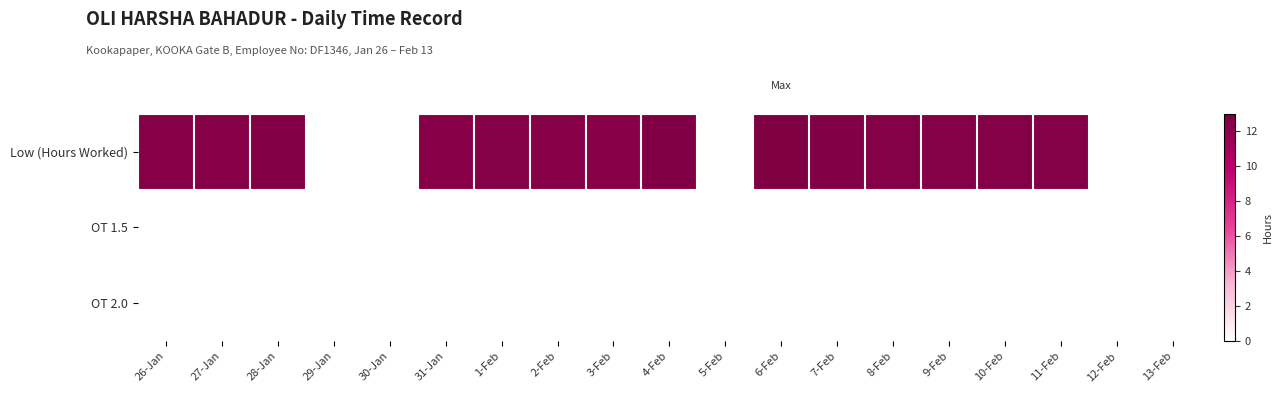

Reading left to right, transcribe all the data shown in this chart.

Low (Hours Worked): 26-Jan=12.4	27-Jan=12.4	28-Jan=12.5	29-Jan=0.0	30-Jan=0.0	31-Jan=12.3	1-Feb=12.5	2-Feb=12.4	3-Feb=12.4	4-Feb=12.6	5-Feb=0.0	6-Feb=12.7	7-Feb=12.6	8-Feb=12.4	9-Feb=12.5	10-Feb=12.4	11-Feb=12.4	12-Feb=0.0	13-Feb=0.0
OT 1.5: 26-Jan=0.0	27-Jan=0.0	28-Jan=0.0	29-Jan=0.0	30-Jan=0.0	31-Jan=0.0	1-Feb=0.0	2-Feb=0.0	3-Feb=0.0	4-Feb=0.0	5-Feb=0.0	6-Feb=0.0	7-Feb=0.0	8-Feb=0.0	9-Feb=0.0	10-Feb=0.0	11-Feb=0.0	12-Feb=0.0	13-Feb=0.0
OT 2.0: 26-Jan=0.0	27-Jan=0.0	28-Jan=0.0	29-Jan=0.0	30-Jan=0.0	31-Jan=0.0	1-Feb=0.0	2-Feb=0.0	3-Feb=0.0	4-Feb=0.0	5-Feb=0.0	6-Feb=0.0	7-Feb=0.0	8-Feb=0.0	9-Feb=0.0	10-Feb=0.0	11-Feb=0.0	12-Feb=0.0	13-Feb=0.0